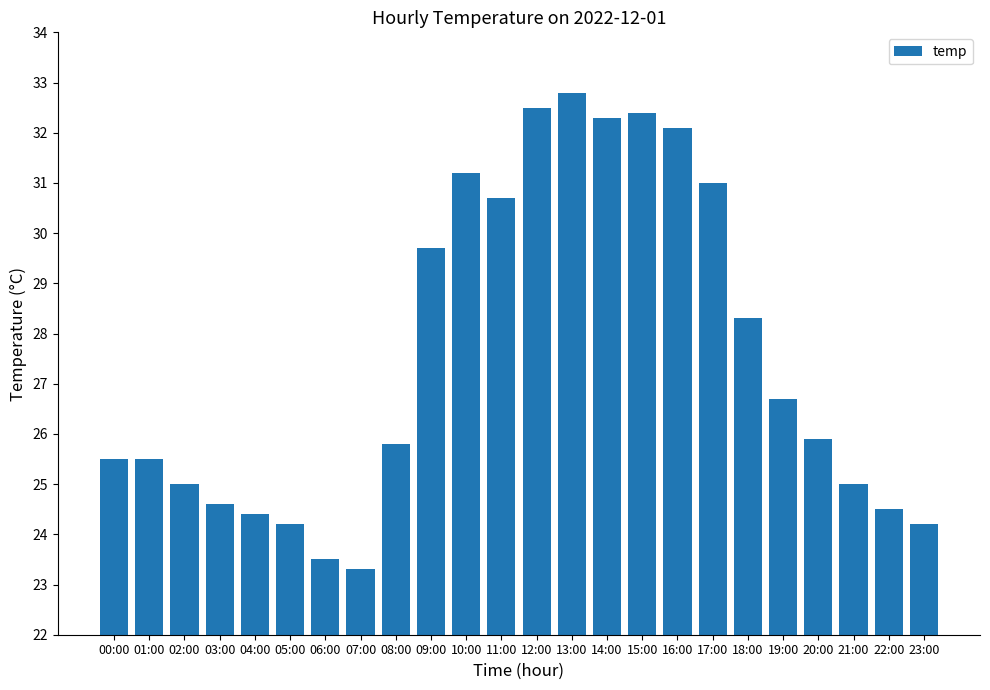

Does the chart contain stacked bars?

No